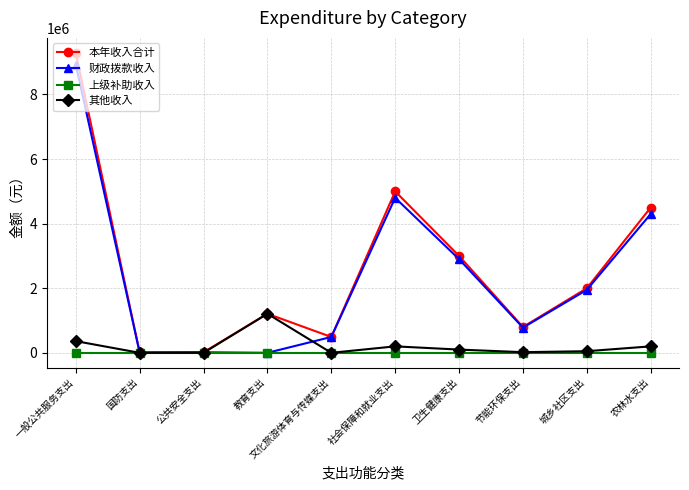

Is it true that 其他收入 equals 100000.0 at 卫生健康支出?

True